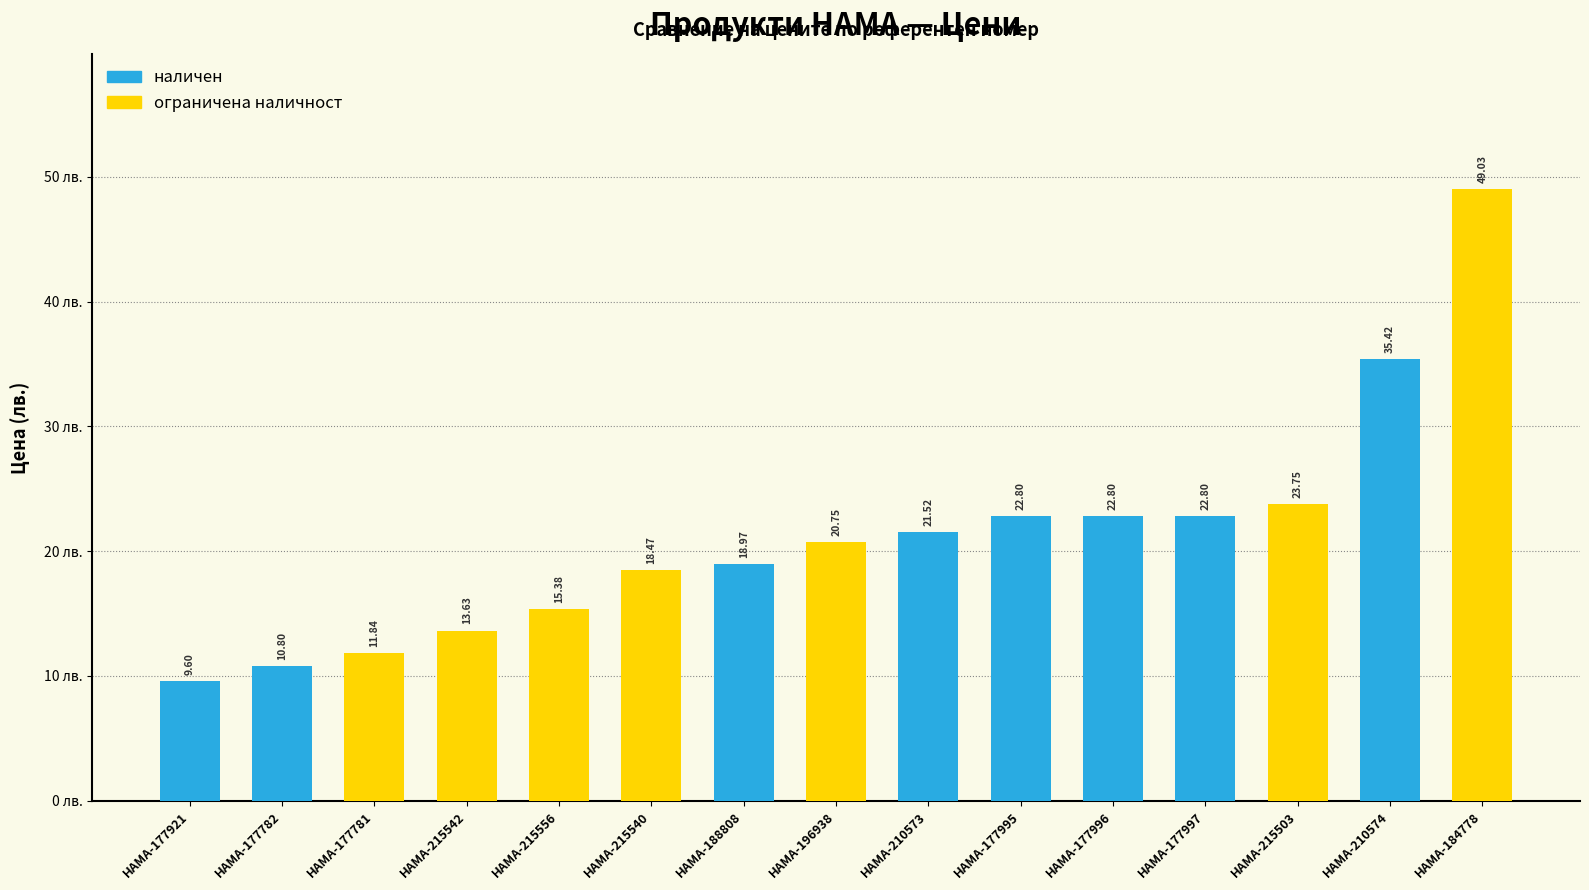

The value at HAMA-215503 is 23.7. True or false?

True